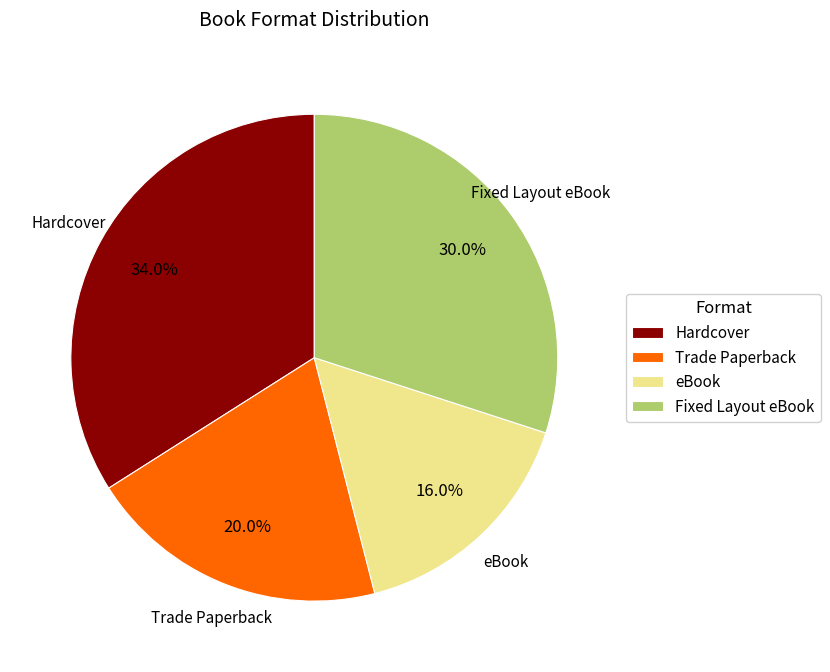

To the nearest percent, what is the average slice percentage?

25%